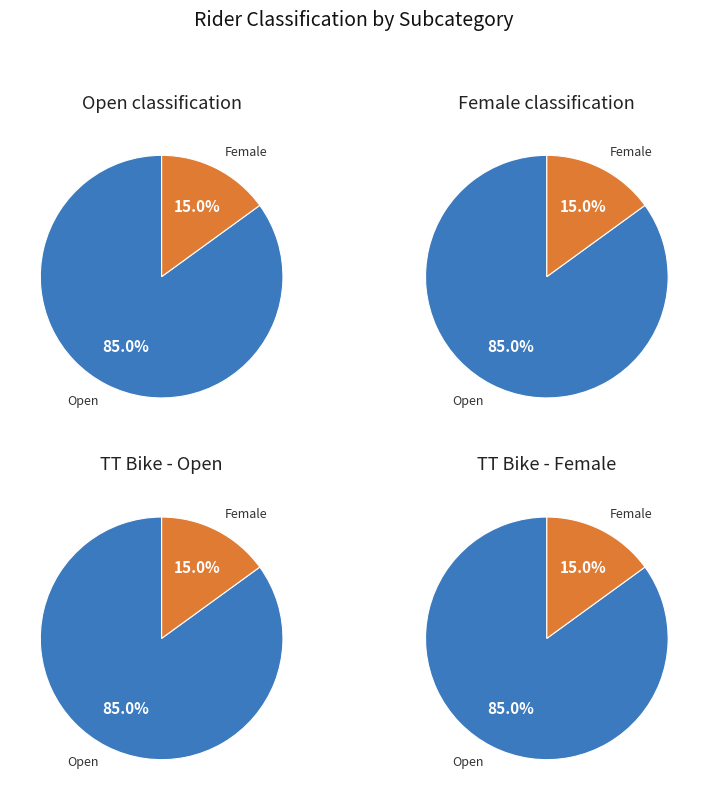

Between Female and Open, which is larger?

Open